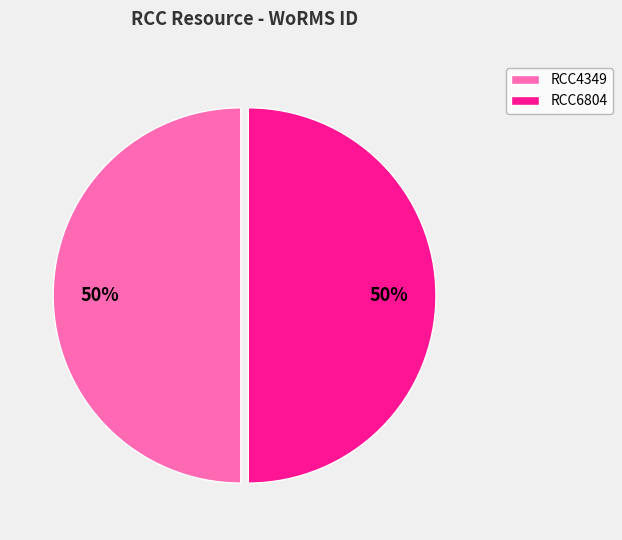

To the nearest percent, what portion does RCC4349 represent?

50%